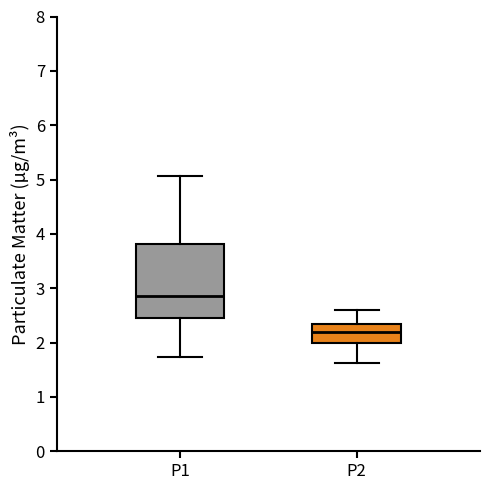

Which box is the tallest, from its lower edge to its upper edge?

P1